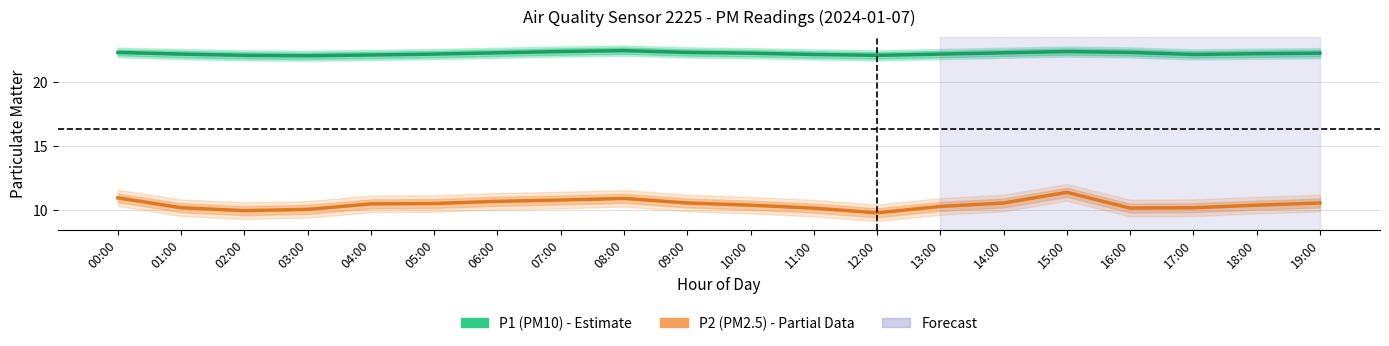

Reading left to right, what are all the values shown in this chart?

P1 (PM10): 22.3	22.2	22.1	22.1	22.1	22.2	22.3	22.4	22.5	22.3	22.3	22.2	22.1	22.2	22.3	22.4	22.3	22.2	22.2	22.3
P2 (PM2.5): 11.0	10.2	10.0	10.1	10.5	10.5	10.7	10.8	10.9	10.6	10.4	10.2	9.8	10.3	10.6	11.4	10.2	10.2	10.4	10.6